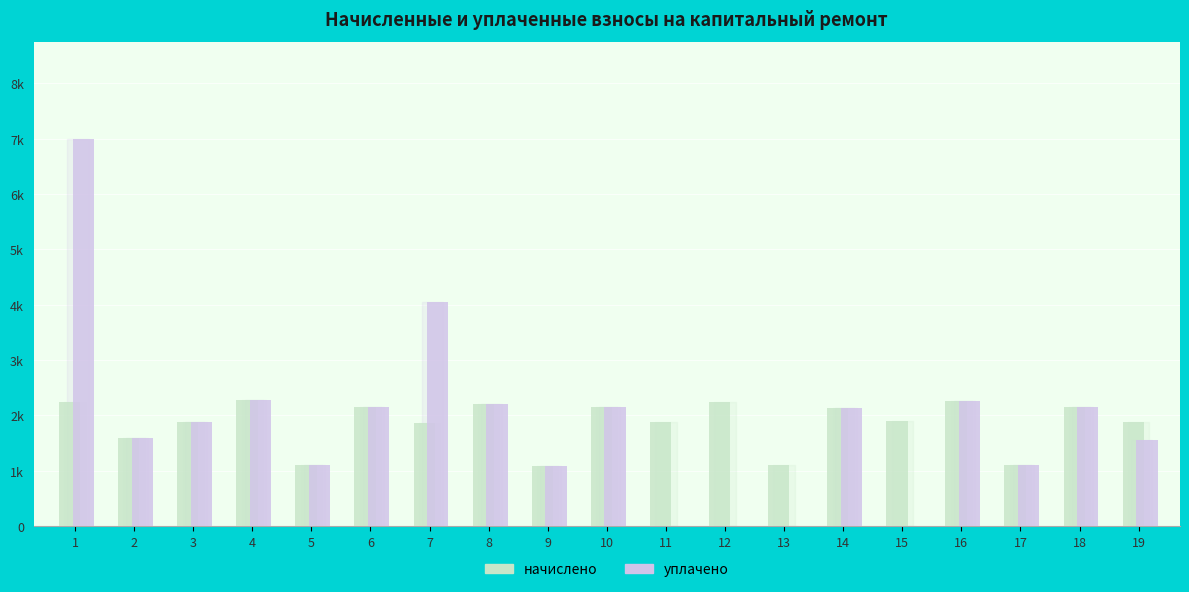

What is the value of the начислено bar at the 10th from the left?

2148.8